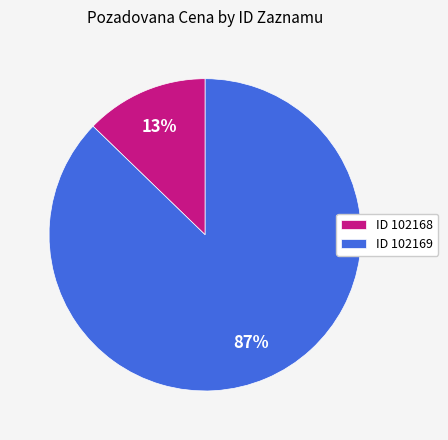

Is it true that ID 102169 is 87% of the pie?

True